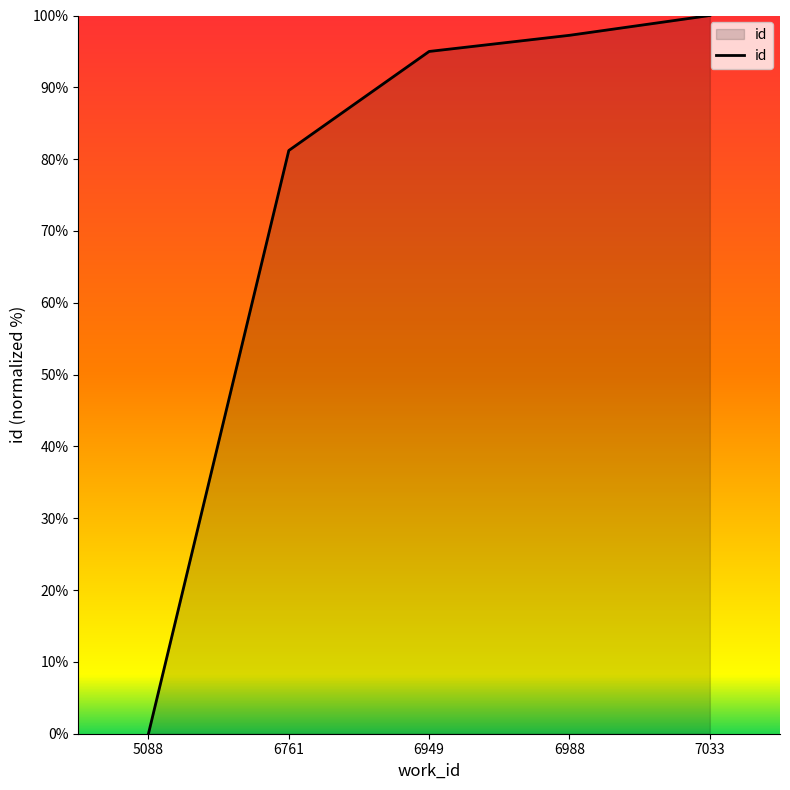

How many values are below 94?

2